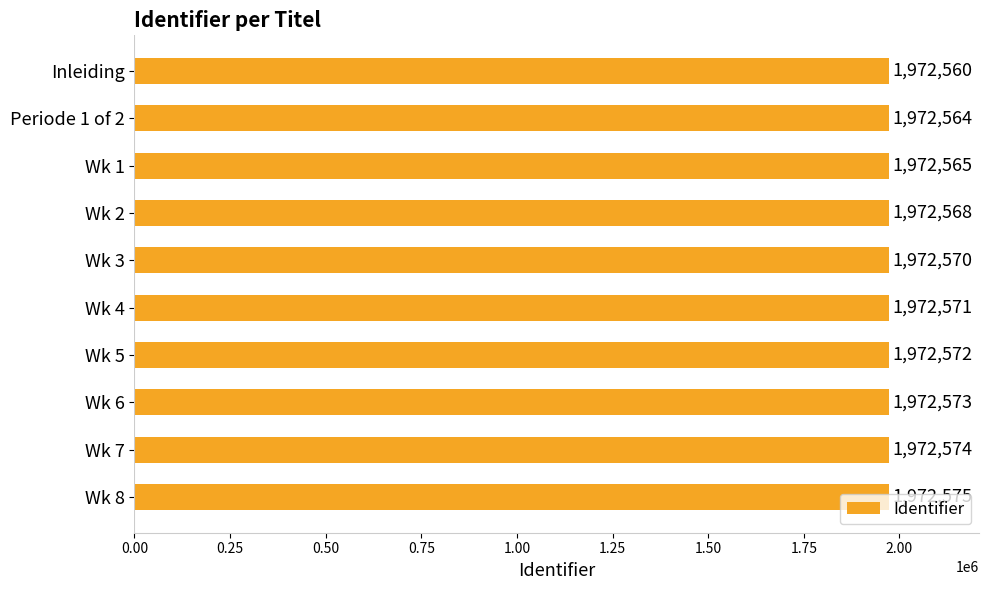

List the labels in order of value, smallest first.

Inleiding, Periode 1 of 2, Wk 1, Wk 2, Wk 3, Wk 4, Wk 5, Wk 6, Wk 7, Wk 8